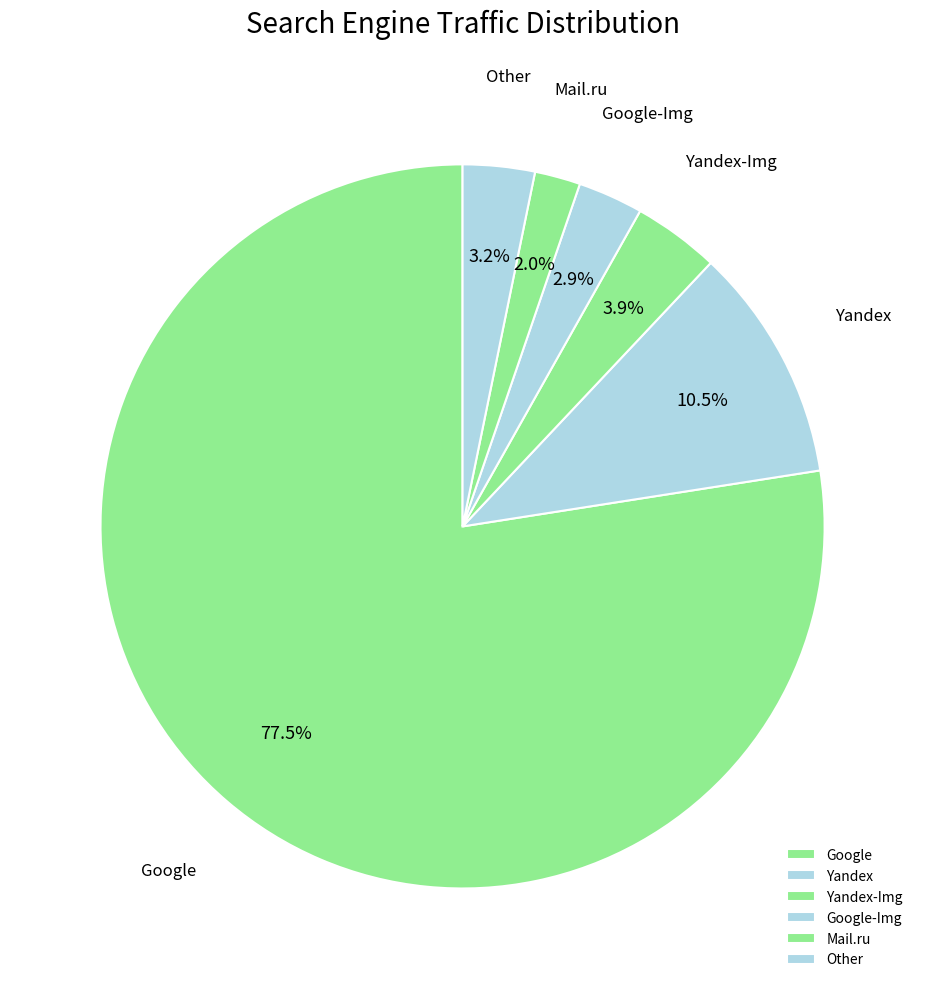

What is the smallest slice in the pie chart?

Mail.ru